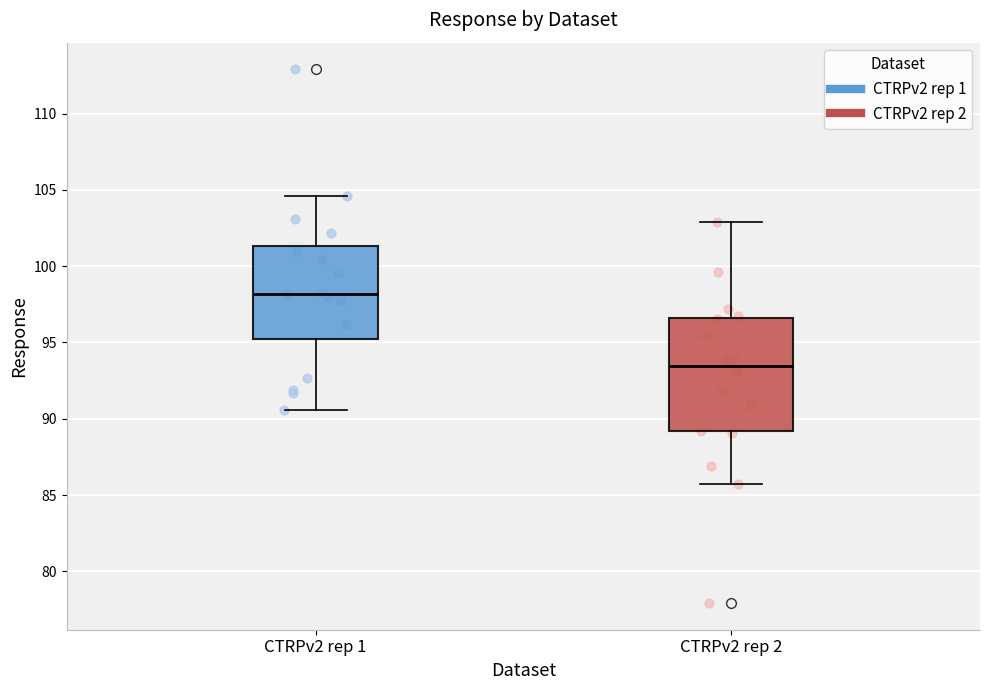

Reading left to right, read every box against the y-axis: the position of its median line, the range the box covers, and the ends of its whiskers. The values are not printed on the chart, so give them approximately, as read against the axis.

CTRPv2 rep 1: median 98.0, box 95.5 to 101.5, whiskers 90.5 to 104.5
CTRPv2 rep 2: median 93.5, box 89.0 to 96.5, whiskers 85.5 to 103.0